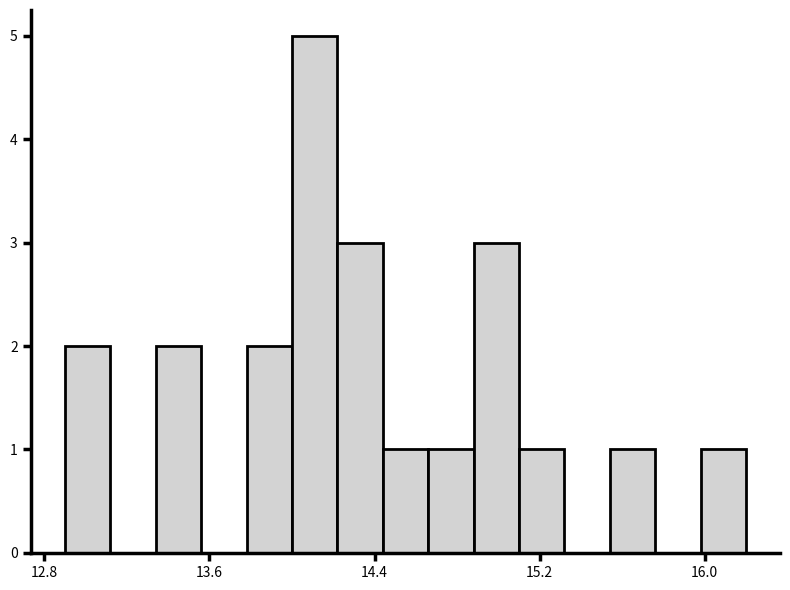

Read against the x-axis, roughly where is the centre of the tallest bar?

14.1